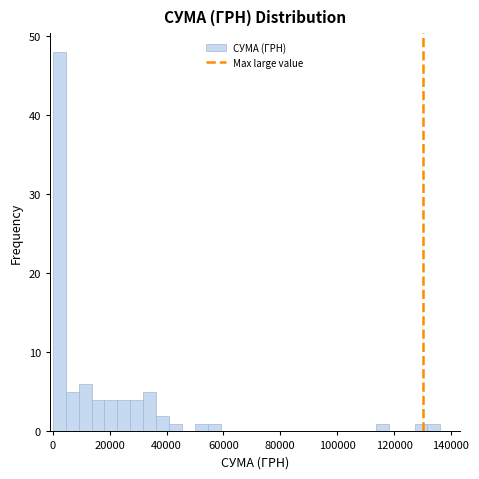

Around what value on the x-axis is the tallest bar? Give the approximate position of its centre, as read against the axis.

2000